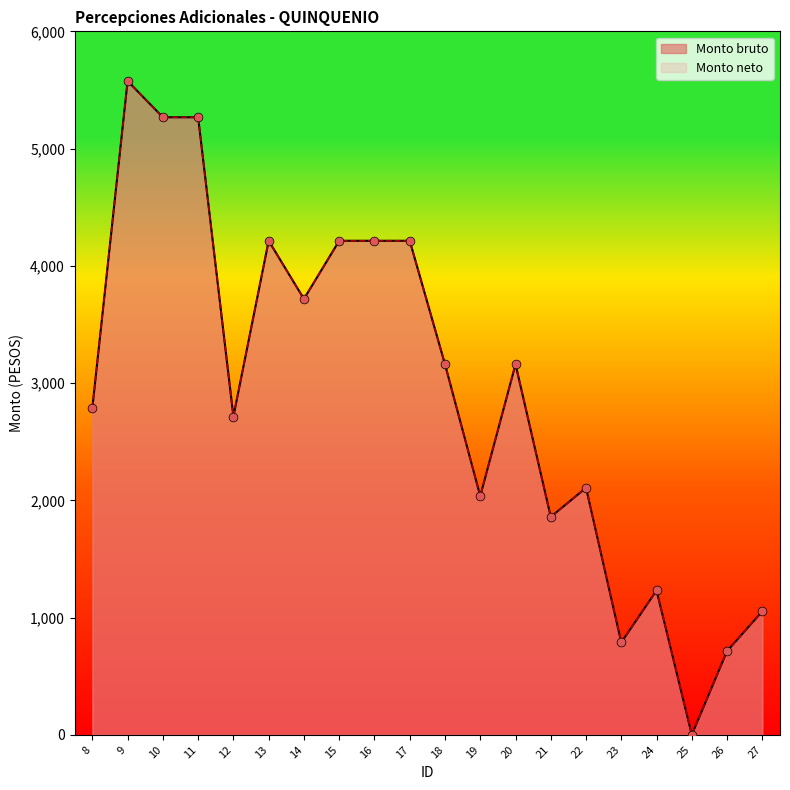

At how many categories does at least one series exceed 3762?

7